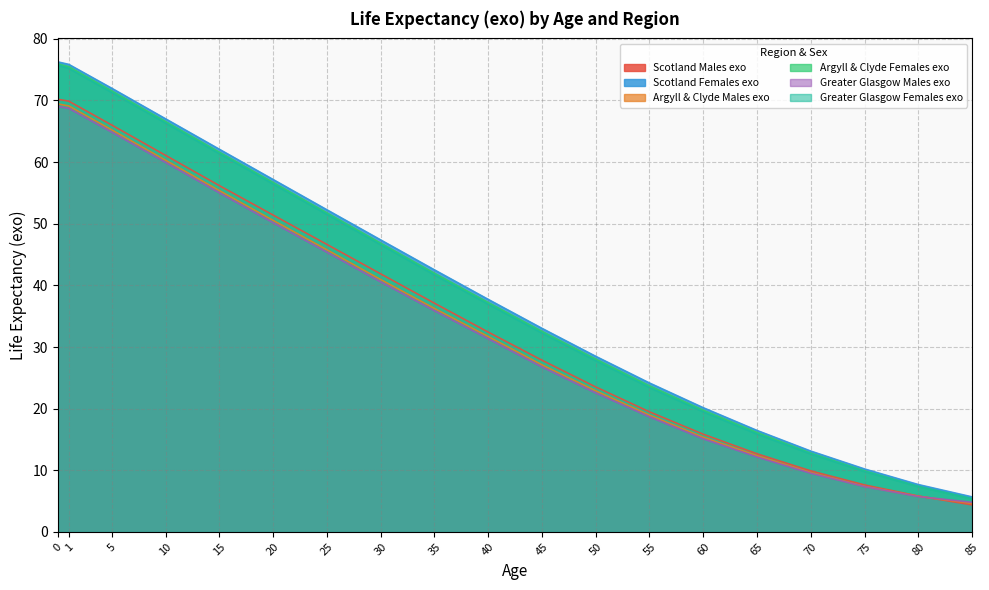

Rank the series at 65 from lowest to highest value.

Greater Glasgow Males exo, Argyll & Clyde Males exo, Scotland Males exo, Greater Glasgow Females exo, Argyll & Clyde Females exo, Scotland Females exo